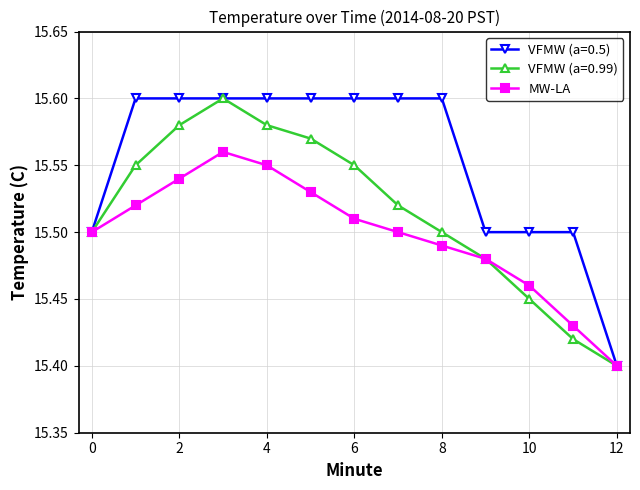

At how many categories does at least one series exceed 15?

13